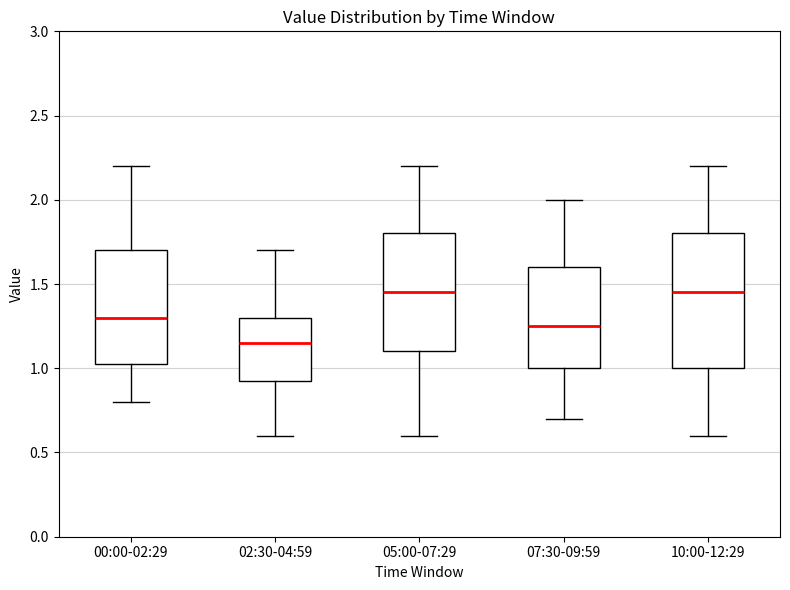

Where is the lower edge of the box for 00:00-02:29 on the y-axis? The values are not printed on the chart, so give them approximately, as read against the axis.

1.05